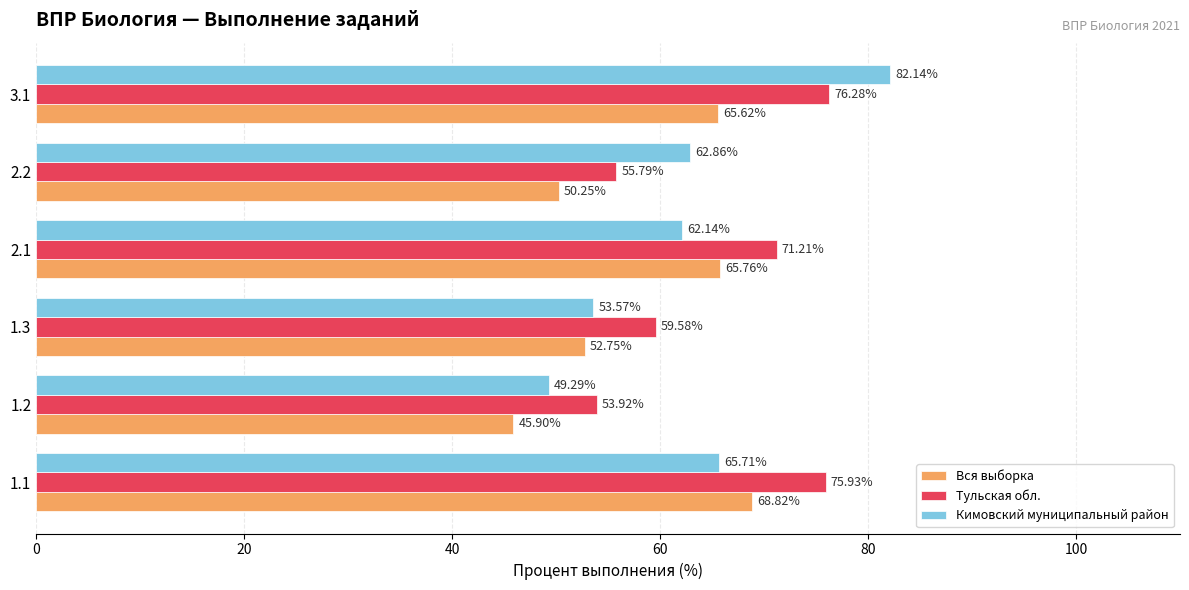

What is the spread (max minus min) of values at 2.2?

12.6